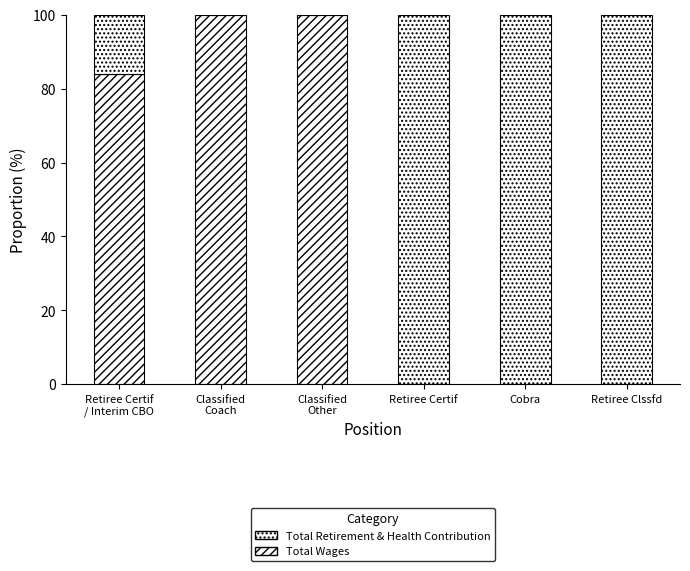

How many categories are shown in the chart?

6